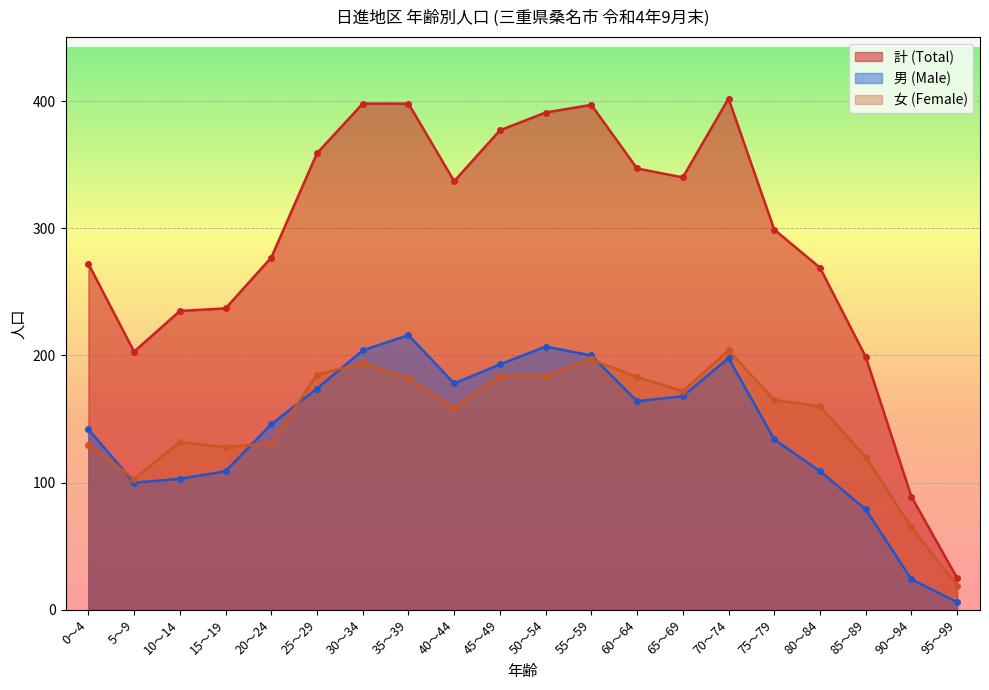

What is the difference between the 計 (Total) values at 55～59 and 20～24?

120